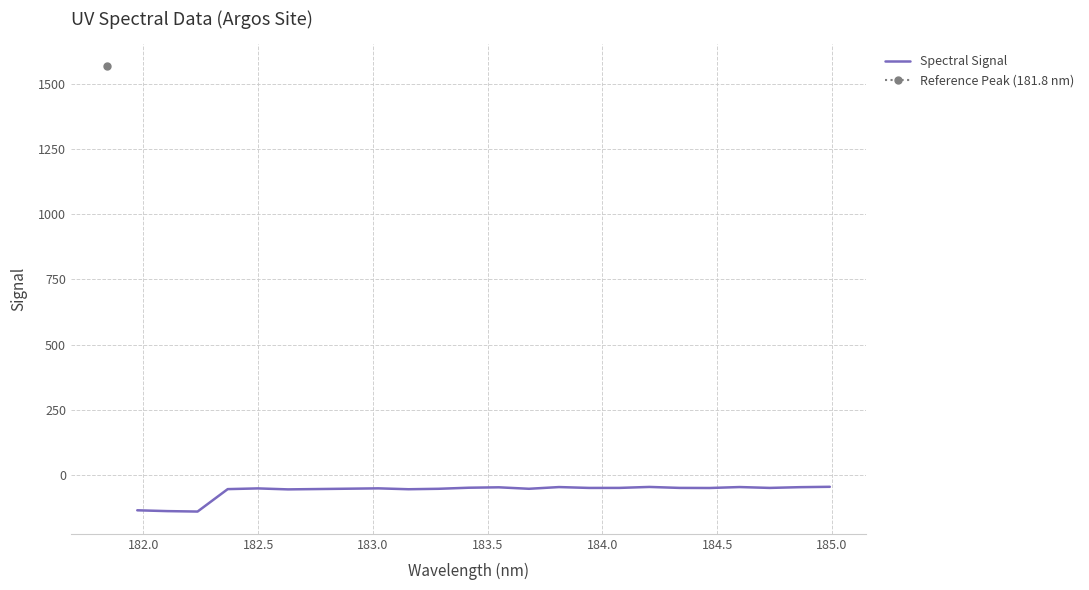

What is the maximum value for Spectral Signal?

-43.8